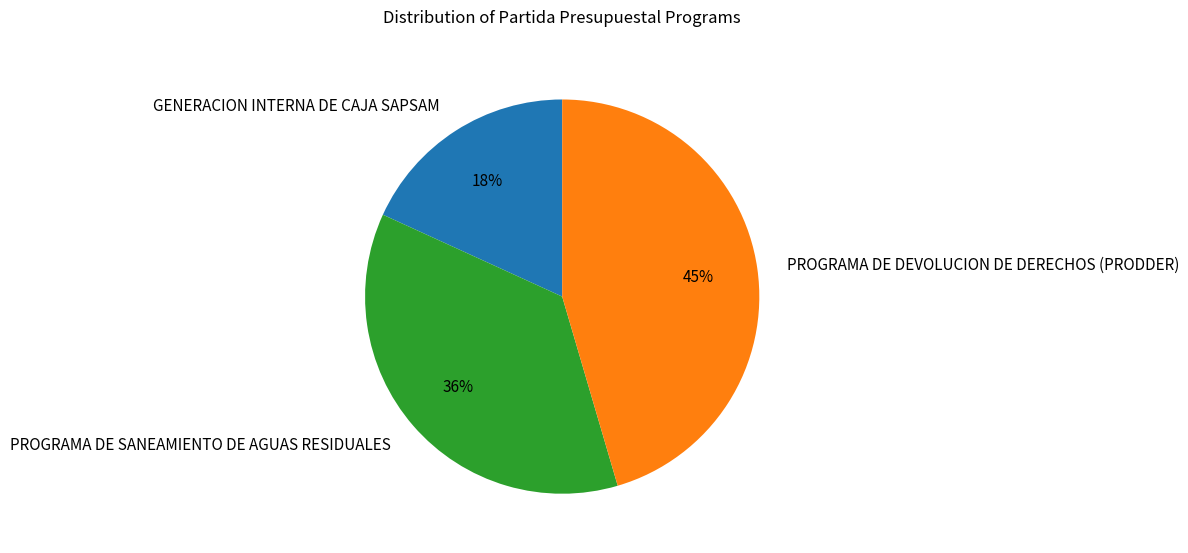

Which slice is the largest?

PROGRAMA DE DEVOLUCION DE DERECHOS (PRODDER)